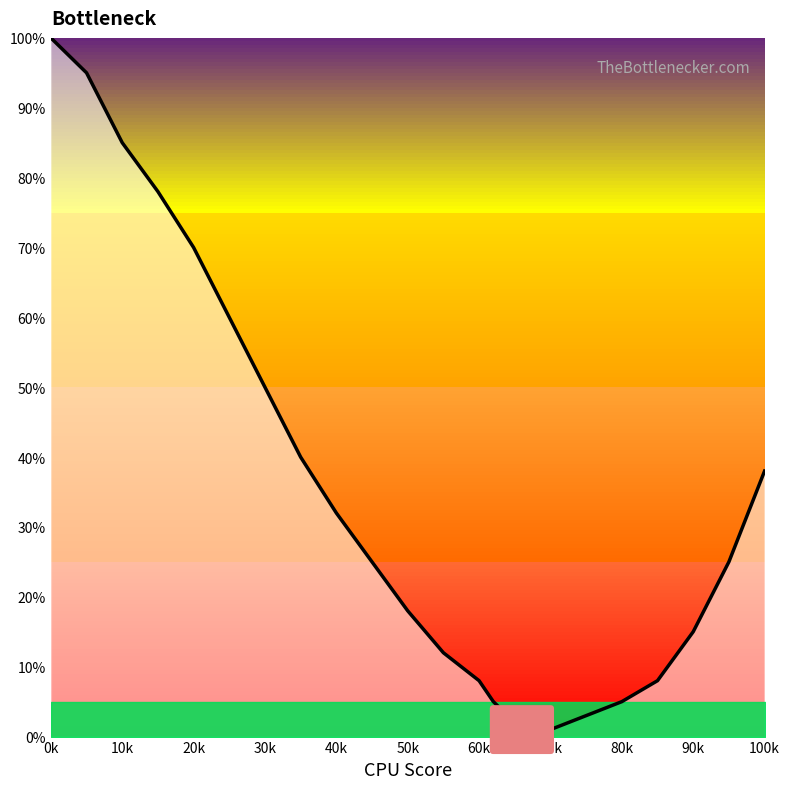

How many categories are shown in the chart?

24